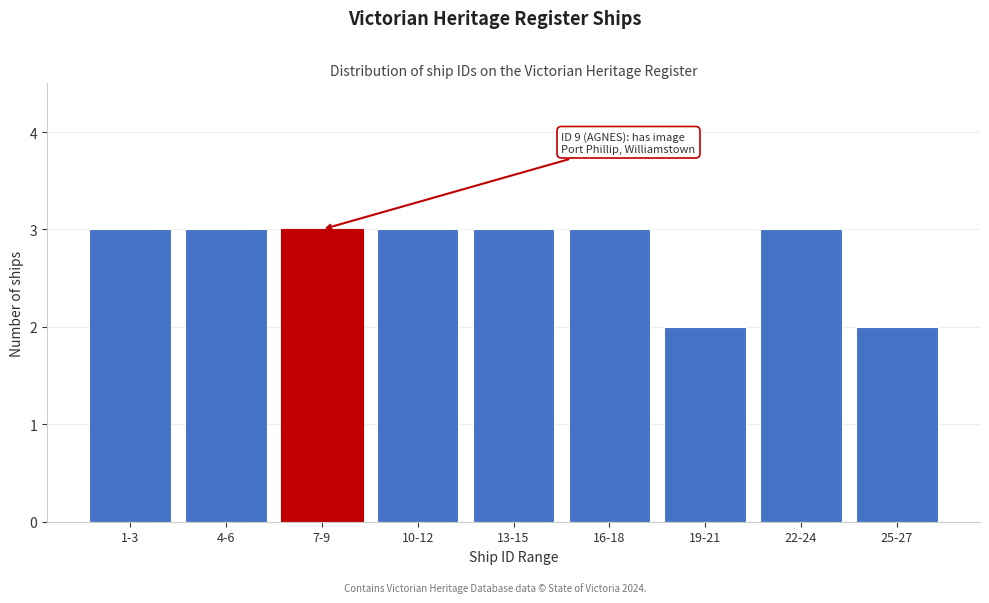

Reading left to right, what are all the values shown in this chart?

1-3=3	4-6=3	7-9=3	10-12=3	13-15=3	16-18=3	19-21=2	22-24=3	25-27=2